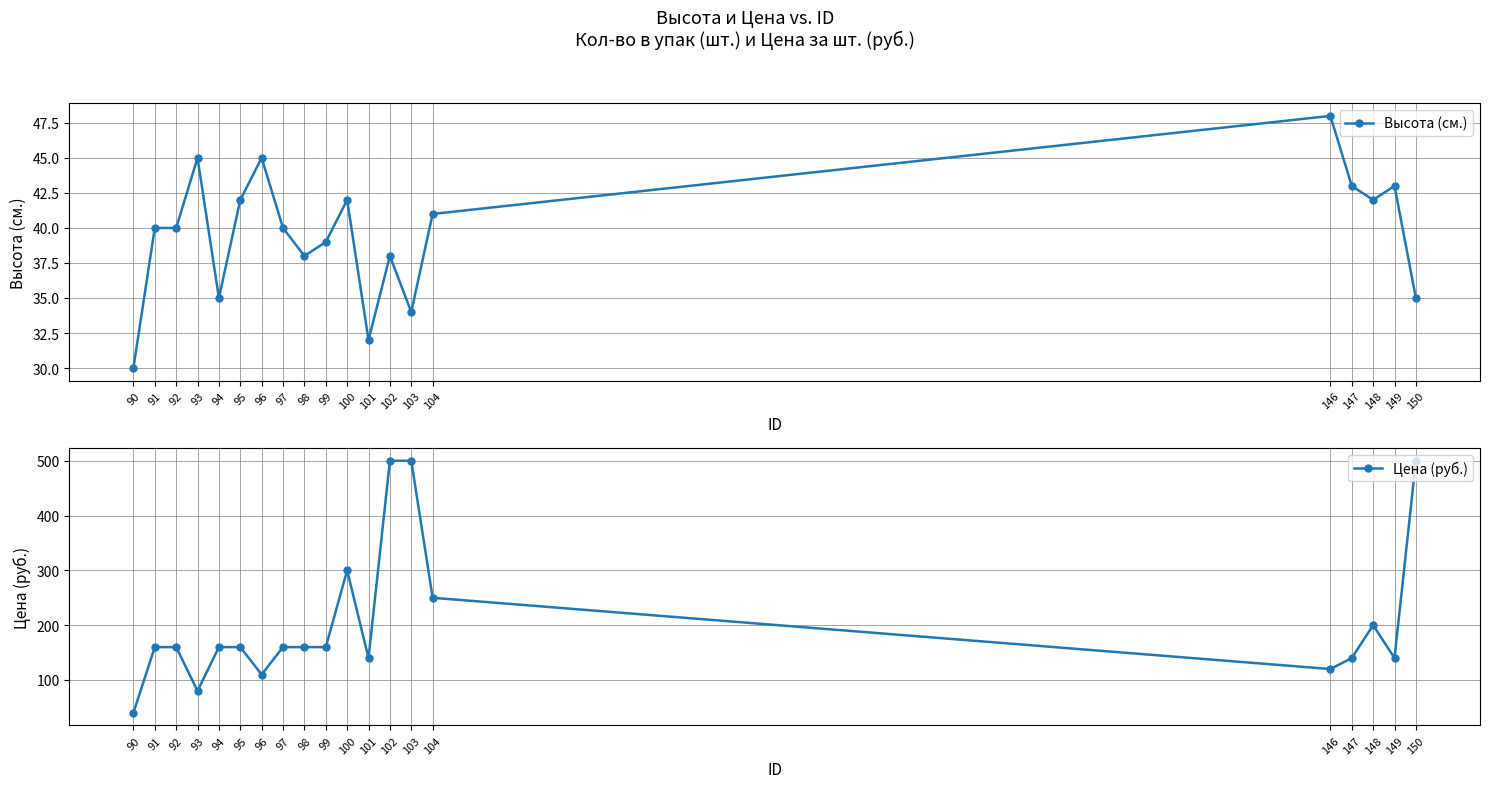

Does the chart display data point markers on the line(s)?

Yes